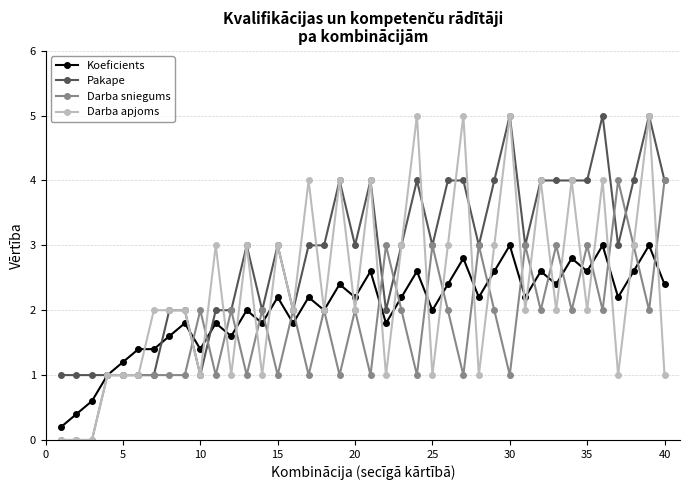

Which series has the largest total across all categories?

Pakape